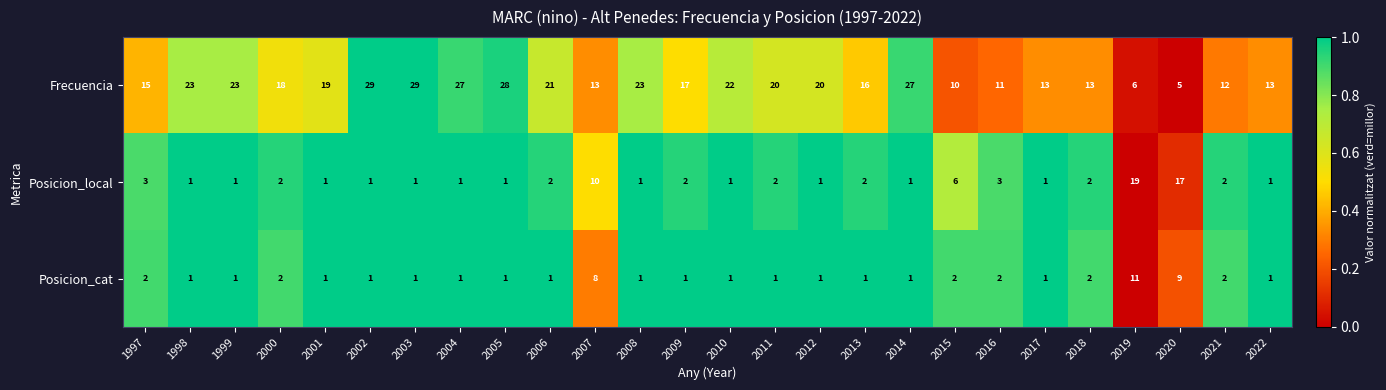

How many data points in Posicion_local are less than 2?

13